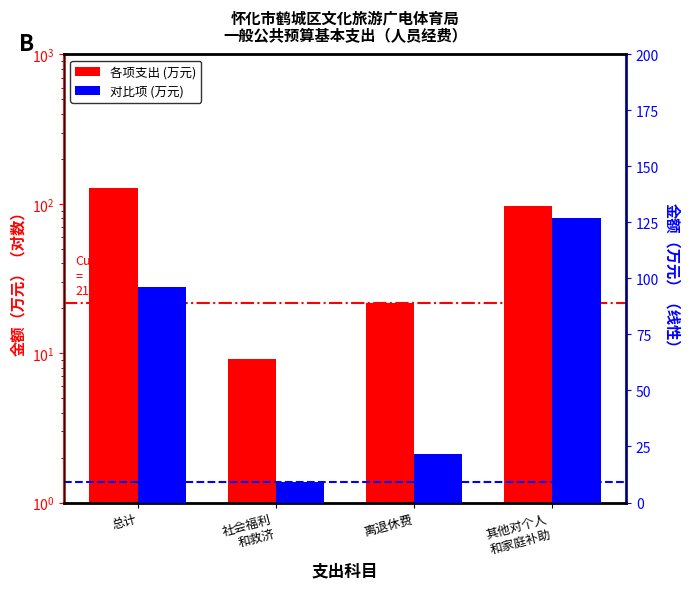

What is the smallest value displayed?

9.1